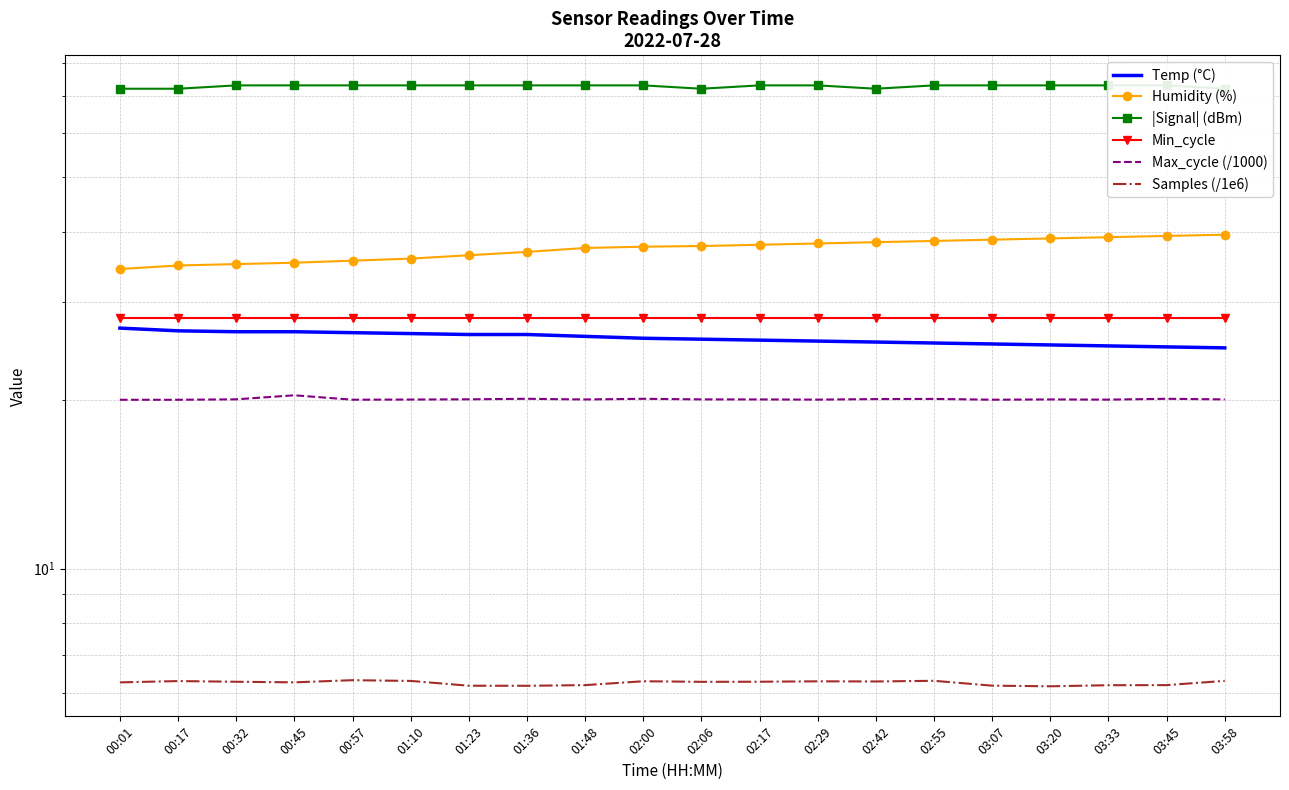

Reading left to right, what are all the values shown in this chart?

Temp (°C): 00:01=26.9	00:17=26.6	00:32=26.5	00:45=26.5	00:57=26.4	01:10=26.3	01:23=26.2	01:36=26.2	01:48=26.0	02:00=25.8	02:06=25.7	02:17=25.6	02:29=25.5	02:42=25.4	02:55=25.3	03:07=25.2	03:20=25.1	03:33=25.0	03:45=24.9	03:58=24.8
Humidity (%): 00:01=34.3	00:17=34.8	00:32=35.0	00:45=35.2	00:57=35.5	01:10=35.8	01:23=36.3	01:36=36.8	01:48=37.4	02:00=37.6	02:06=37.7	02:17=37.9	02:29=38.1	02:42=38.3	02:55=38.5	03:07=38.7	03:20=38.9	03:33=39.1	03:45=39.3	03:58=39.5
|Signal| (dBm): 00:01=72.0	00:17=72.0	00:32=73.0	00:45=73.0	00:57=73.0	01:10=73.0	01:23=73.0	01:36=73.0	01:48=73.0	02:00=73.0	02:06=72.0	02:17=73.0	02:29=73.0	02:42=72.0	02:55=73.0	03:07=73.0	03:20=73.0	03:33=73.0	03:45=73.0	03:58=72.0
Min_cycle: 00:01=28.0	00:17=28.0	00:32=28.0	00:45=28.0	00:57=28.0	01:10=28.0	01:23=28.0	01:36=28.0	01:48=28.0	02:00=28.0	02:06=28.0	02:17=28.0	02:29=28.0	02:42=28.0	02:55=28.0	03:07=28.0	03:20=28.0	03:33=28.0	03:45=28.0	03:58=28.0
Max_cycle (/1000): 00:01=20.0	00:17=20.0	00:32=20.1	00:45=20.4	00:57=20.0	01:10=20.1	01:23=20.1	01:36=20.1	01:48=20.1	02:00=20.1	02:06=20.1	02:17=20.1	02:29=20.0	02:42=20.1	02:55=20.1	03:07=20.0	03:20=20.1	03:33=20.0	03:45=20.1	03:58=20.1
Samples (/1e6): 00:01=6.3	00:17=6.3	00:32=6.3	00:45=6.3	00:57=6.3	01:10=6.3	01:23=6.2	01:36=6.2	01:48=6.2	02:00=6.3	02:06=6.3	02:17=6.3	02:29=6.3	02:42=6.3	02:55=6.3	03:07=6.2	03:20=6.2	03:33=6.2	03:45=6.2	03:58=6.3